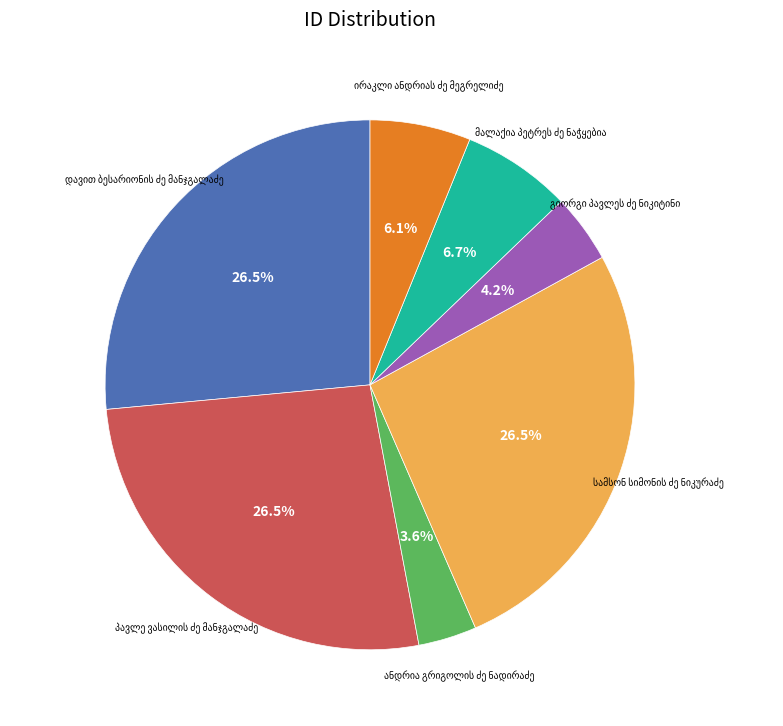

Is there any slice that represents more than half of the pie?

No